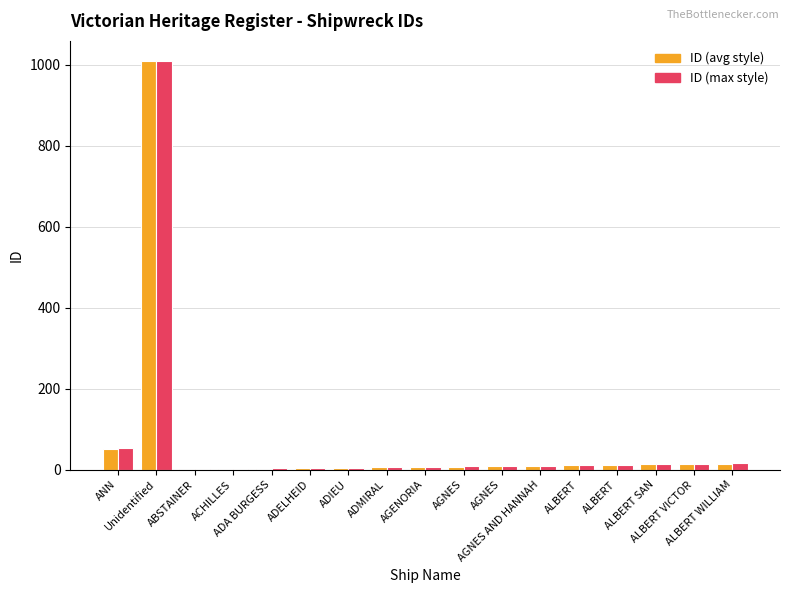

Count the number of data series in this chart.

2